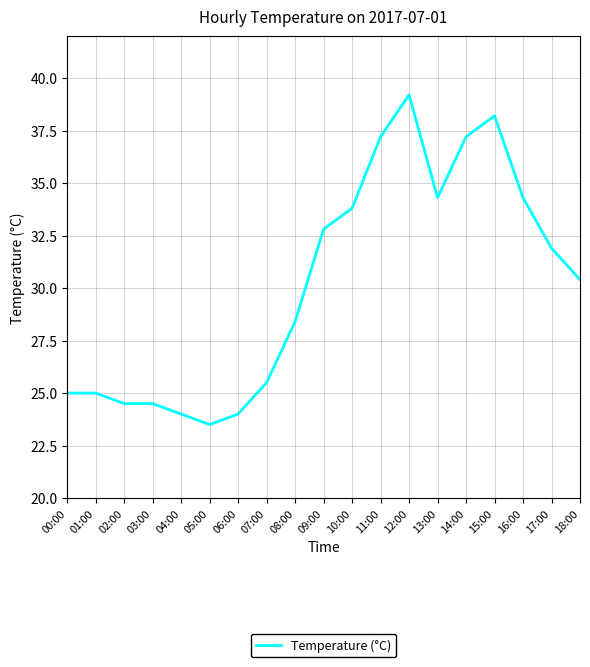

What position from the right is 16:00?

3